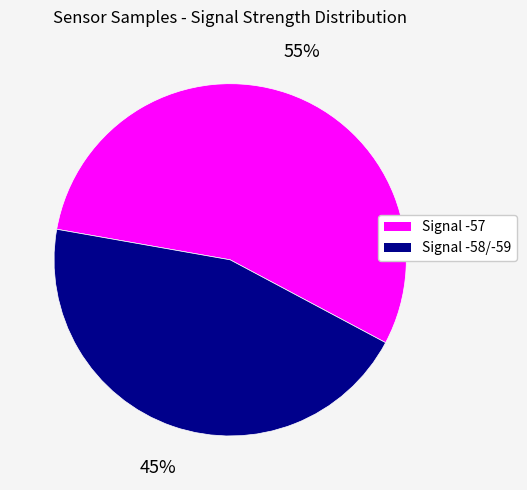

What is the ratio of the value at Signal -58/-59 to the value at Signal -57?

0.8